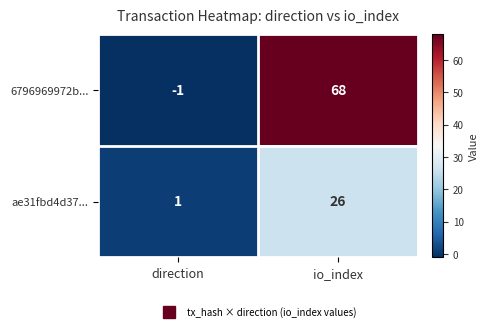

List the series in order of their overall mean, highest first.

6796969972b..., ae31fbd4d37...